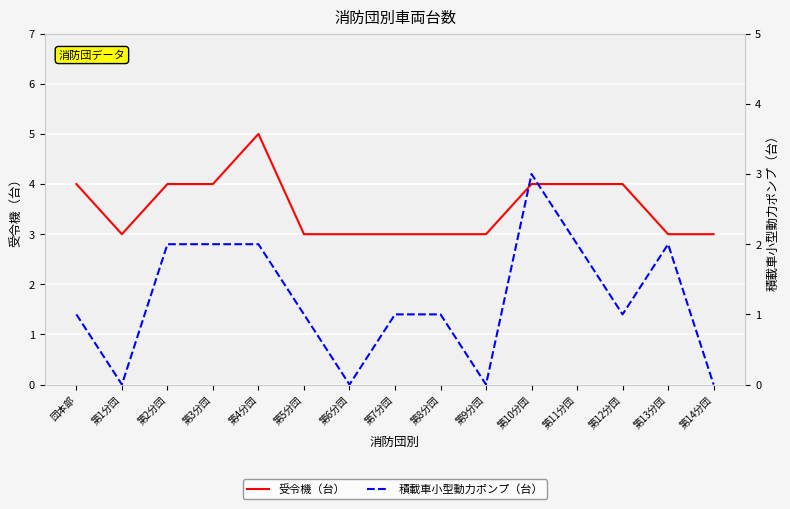

True or false: 積載車小型動力ポンプ（台） and 受令機（台） intersect in this chart.

False